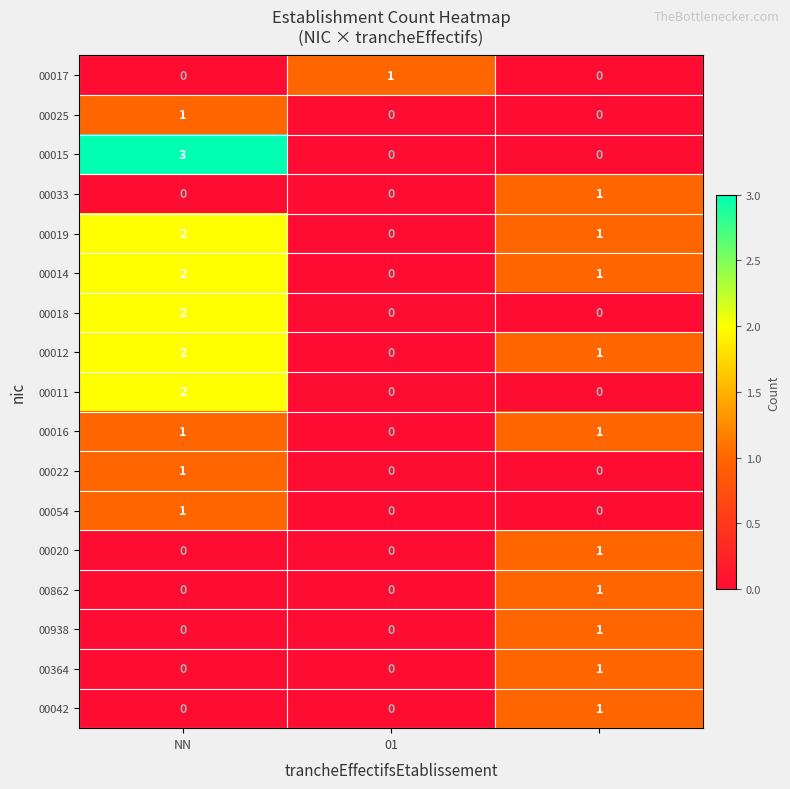

What is the maximum value shown in the chart?

3